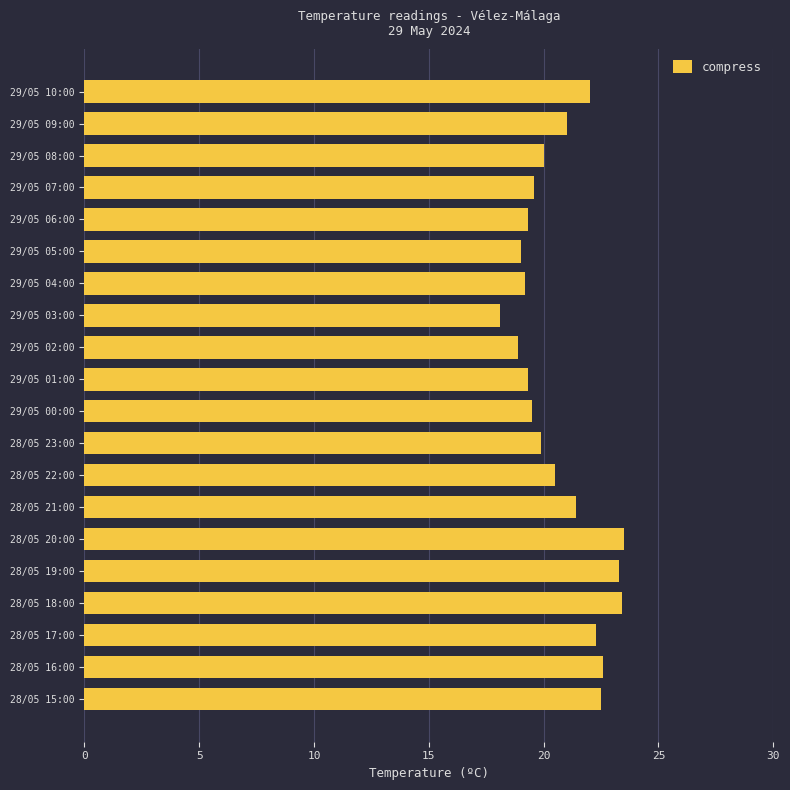

The chart shows a value of 22.6 at 28/05 16:00. True or false?

True